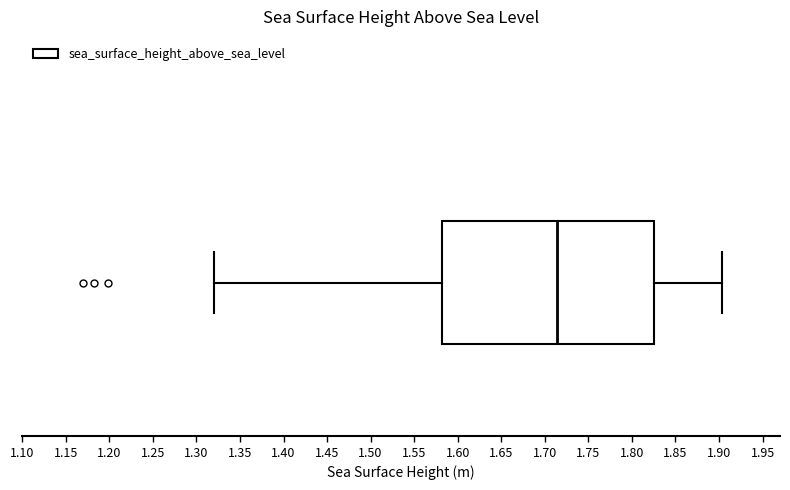

Where does the median line of the box sit on the x-axis? The values are not printed on the chart, so give them approximately, as read against the axis.

1.715